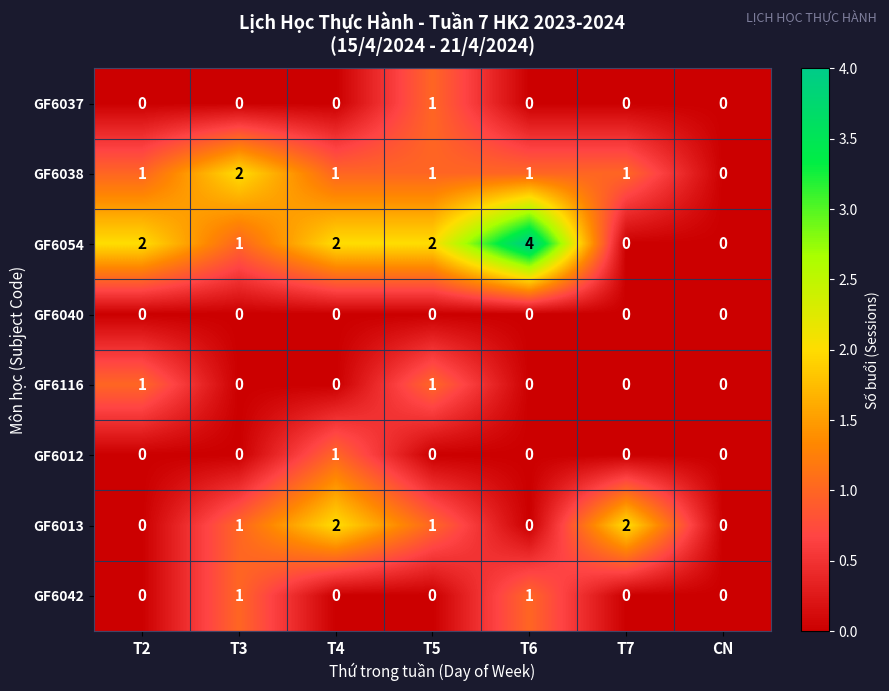

Count the GF6042 values in the range 0 to 1.

7